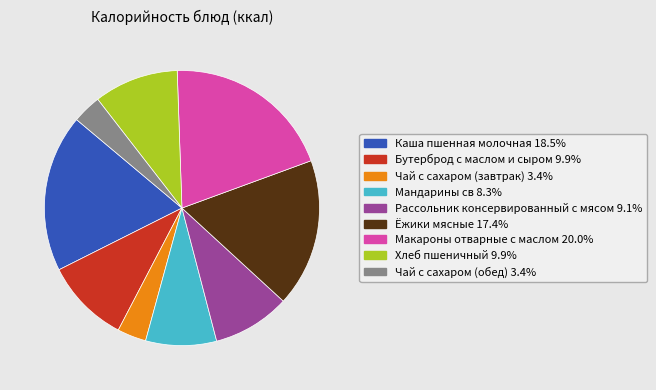

Combined, do Хлеб пшеничный and Чай с сахаром (обед) account for over 50%?

No